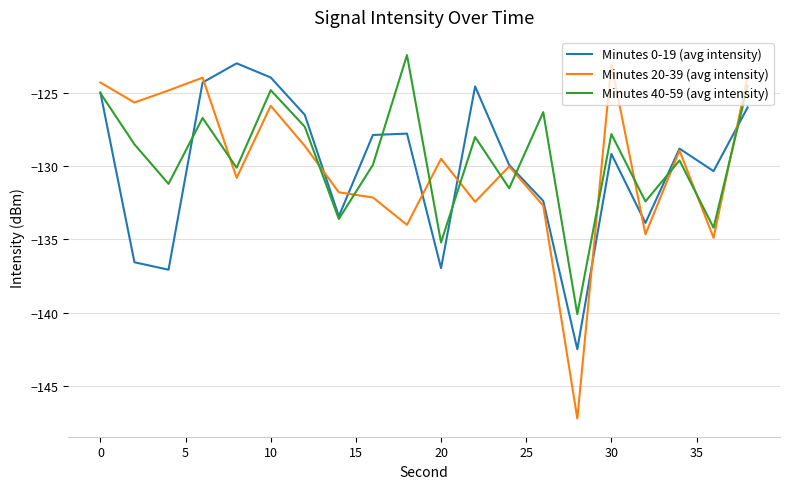

Which series has the widest spread of values?

Minutes 20-39 (avg intensity)